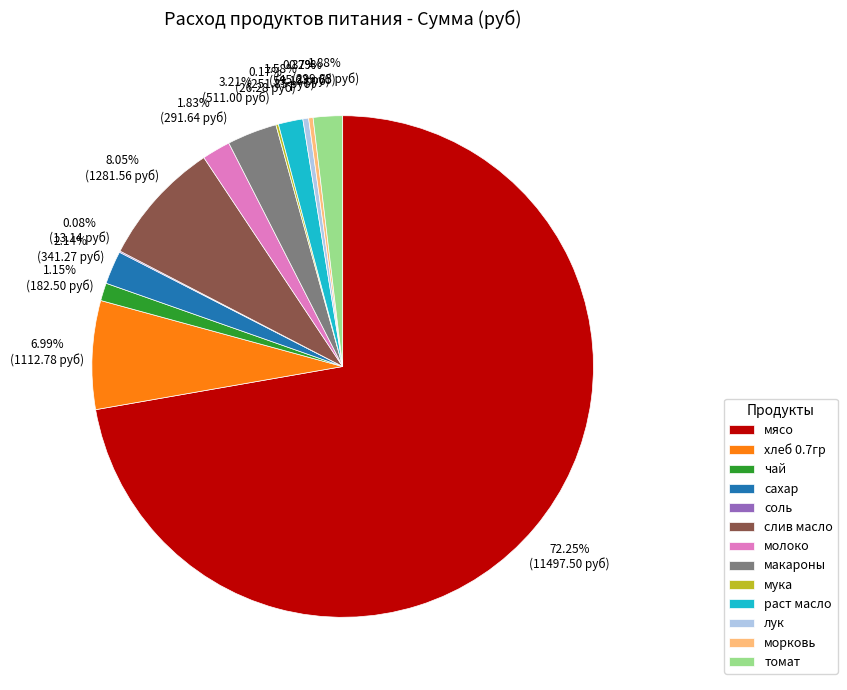

Between хлеб 0.7гр and молоко, which is larger?

хлеб 0.7гр